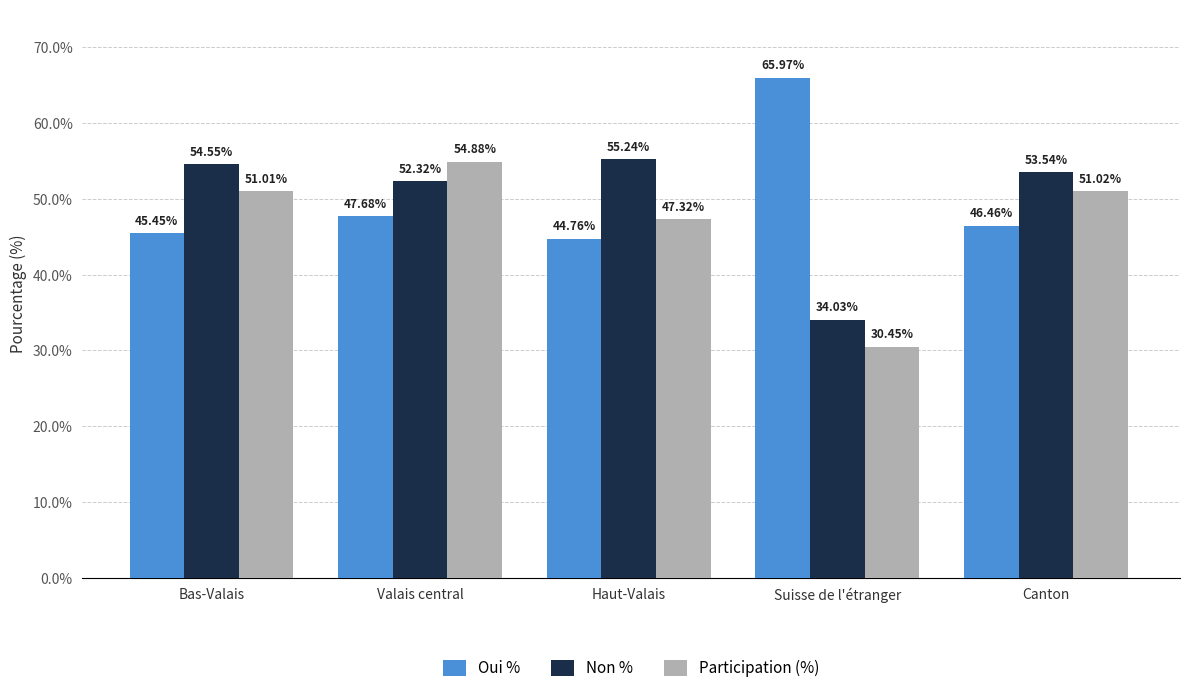

At which label does Oui % reach its minimum?

Haut-Valais